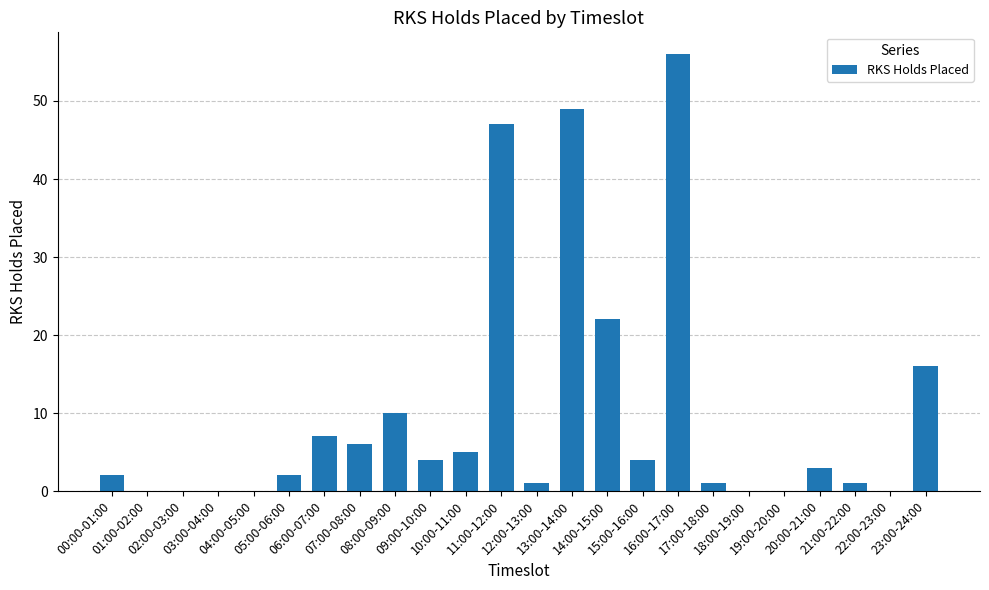

What is the greatest value displayed?

56